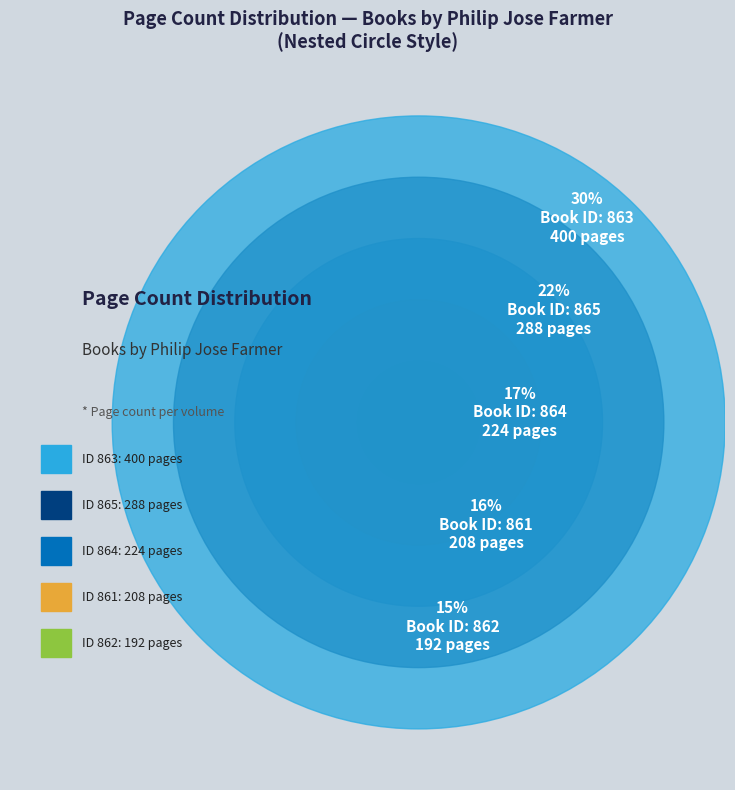

Rank the categories by value from lowest to highest.

862, 861, 864, 865, 863